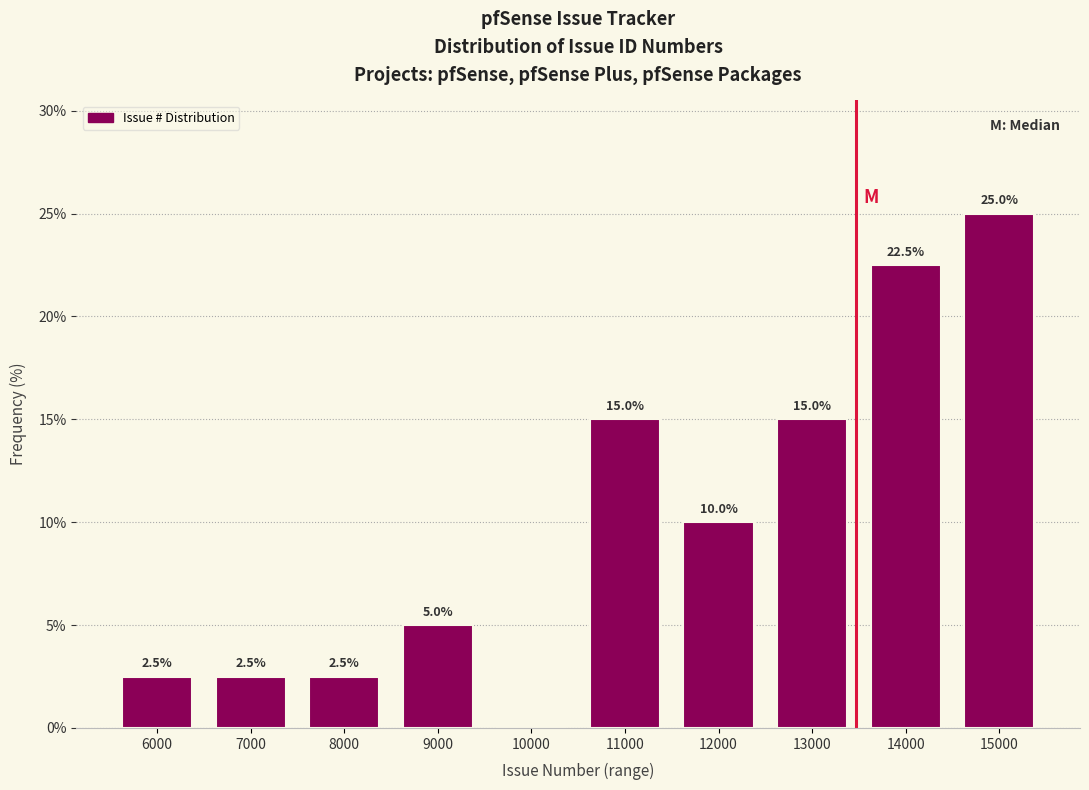

Reading right to left, transcribe all the data shown in this chart.

15000=25.0	14000=22.5	13000=15.0	12000=10.0	11000=15.0	10000=0.0	9000=5.0	8000=2.5	7000=2.5	6000=2.5